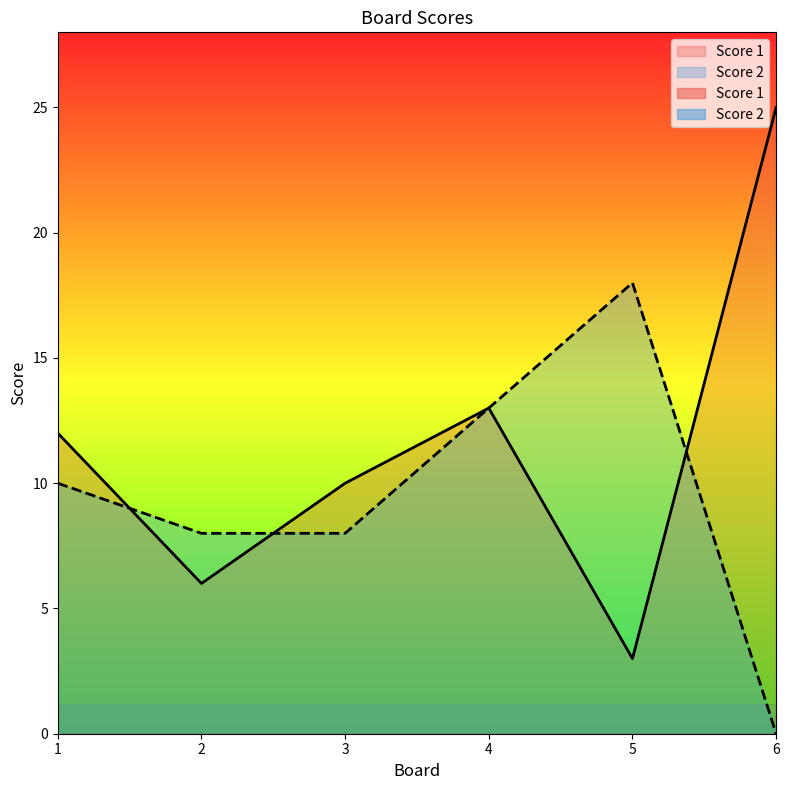

At which category does the chart reach its minimum across all series?

6